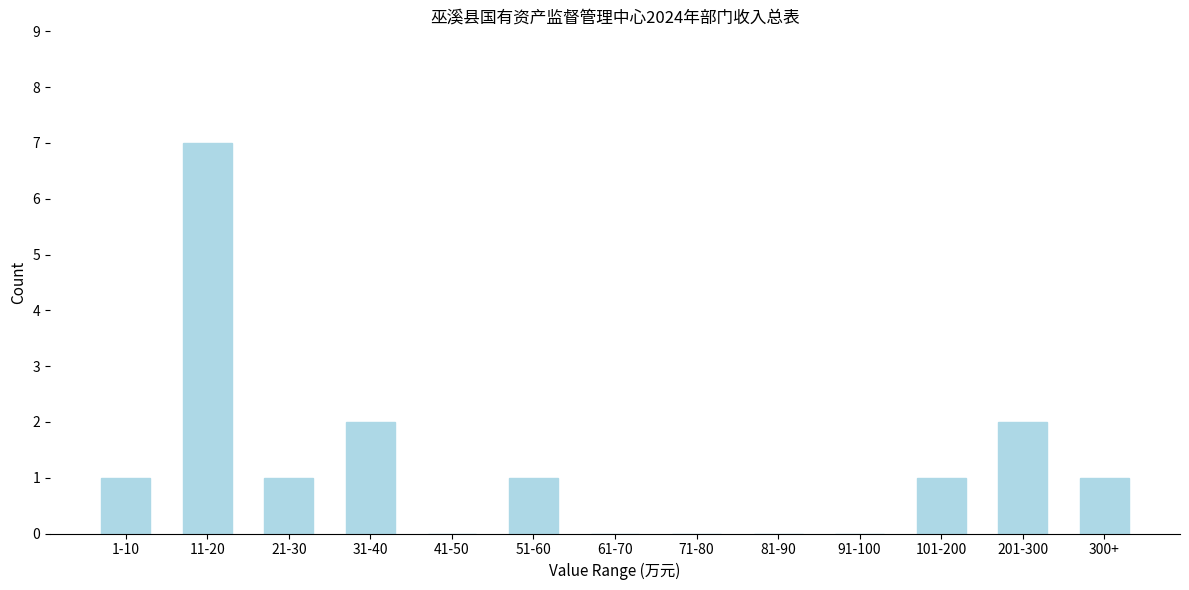

Reading left to right, list all the values displayed in this chart.

1-10=1	11-20=7	21-30=1	31-40=2	41-50=0	51-60=1	61-70=0	71-80=0	81-90=0	91-100=0	101-200=1	201-300=2	300+=1